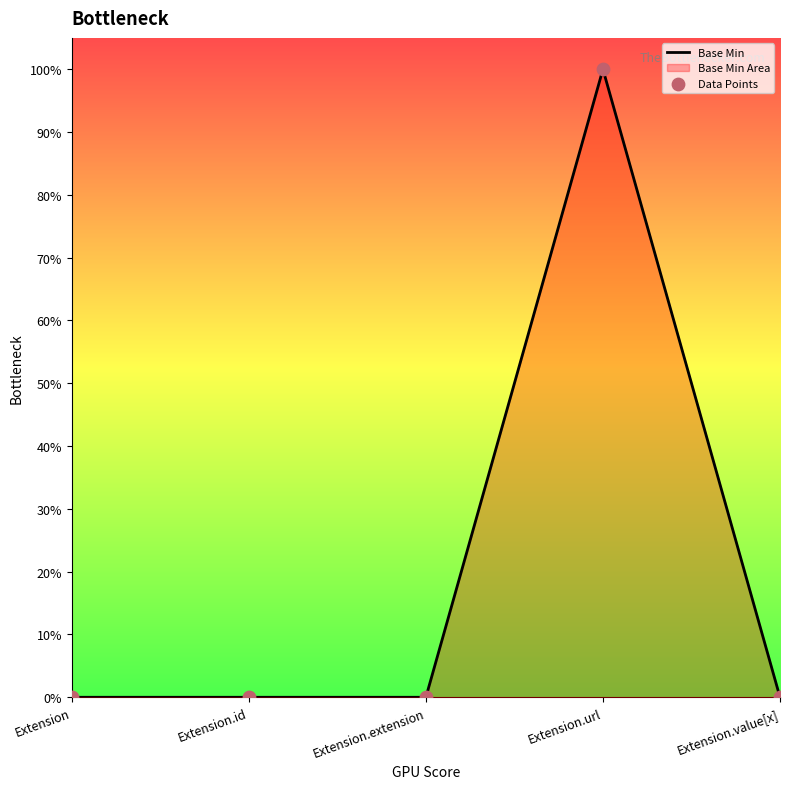

Between Extension.url and Extension.value[x], which is larger?

Extension.url